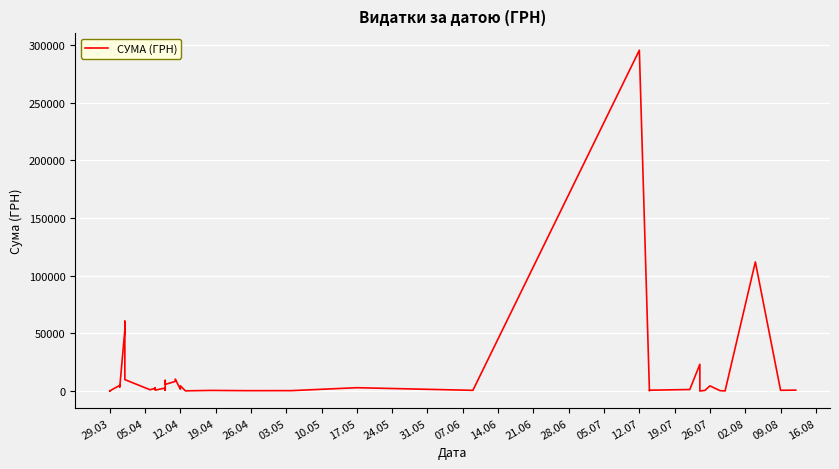

How many lines are shown in the chart?

1